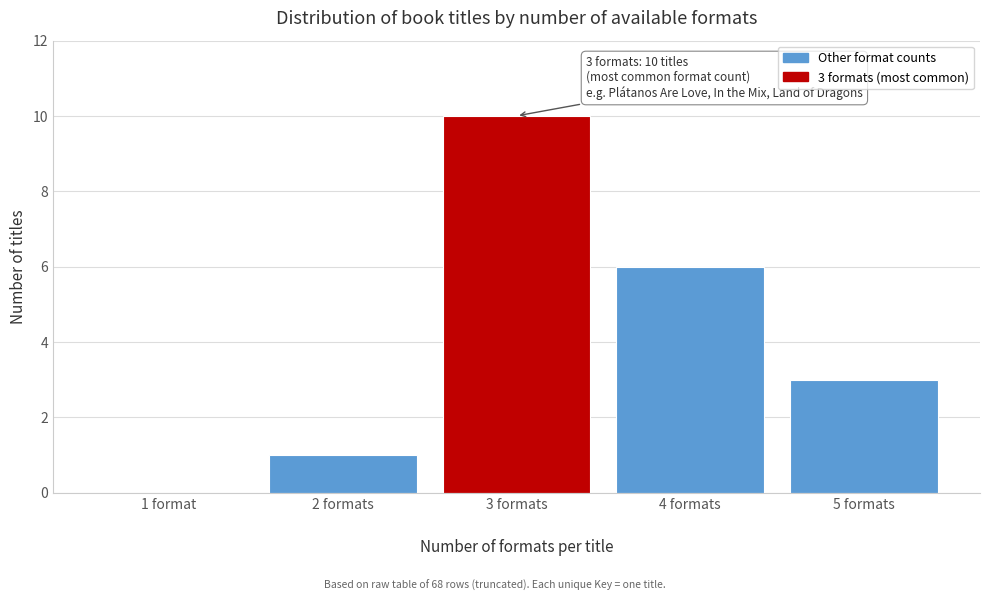

What is the sum of all values?

20